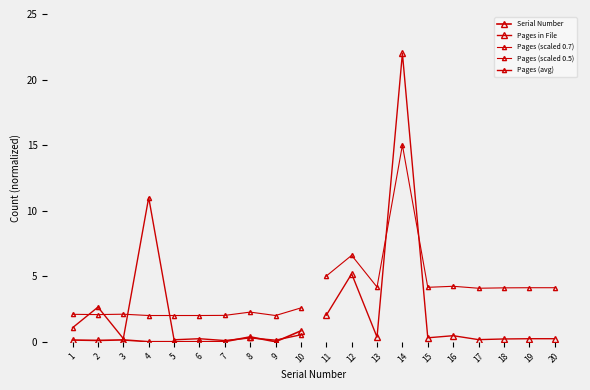

The value of Serial Number at 2 is 0.1. True or false?

False